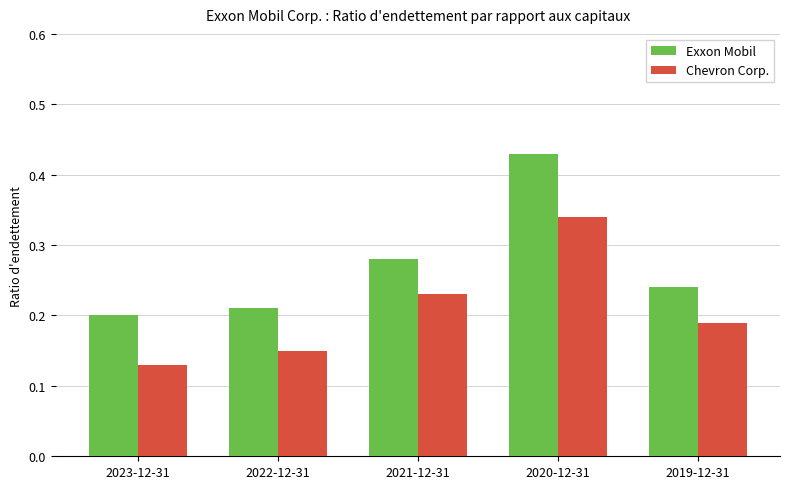

List the series in order of their peak value, highest first.

Exxon Mobil, Chevron Corp.